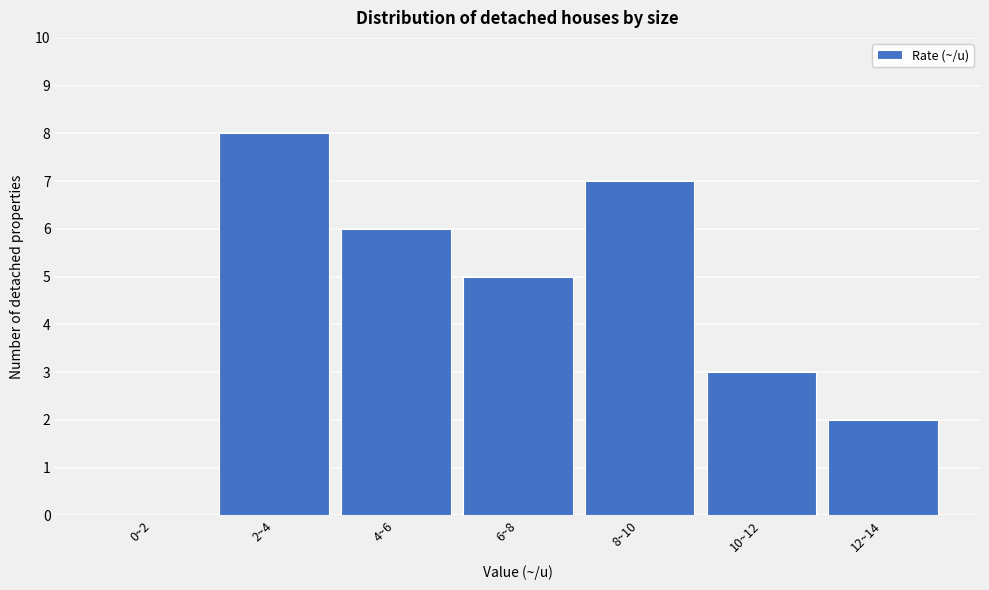

Reading left to right, extract all data points from this chart.

0~2=0	2~4=8	4~6=6	6~8=5	8~10=7	10~12=3	12~14=2